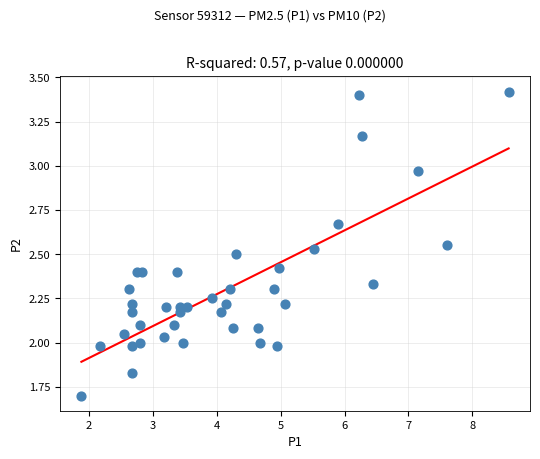

What is the range of X values (max minus min)?

6.7